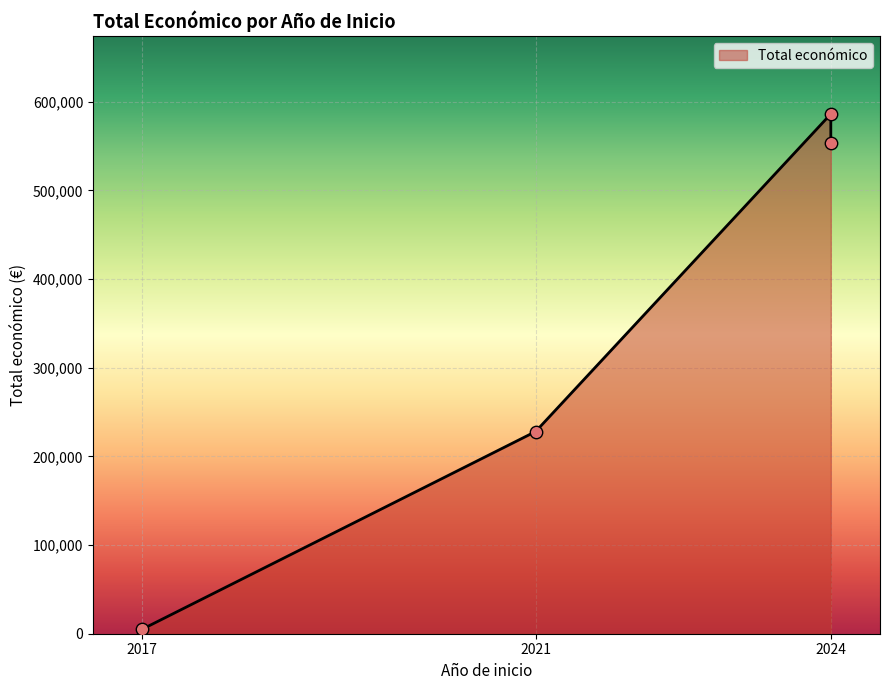

What is the change in value from 2024 to 2017?

-548196